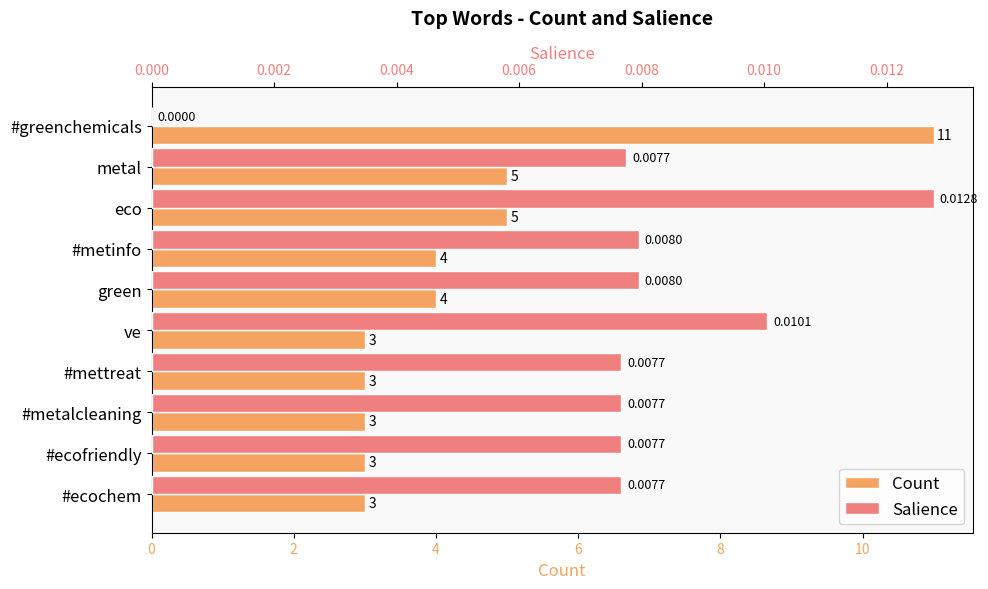

What is the greatest value displayed?

11.0